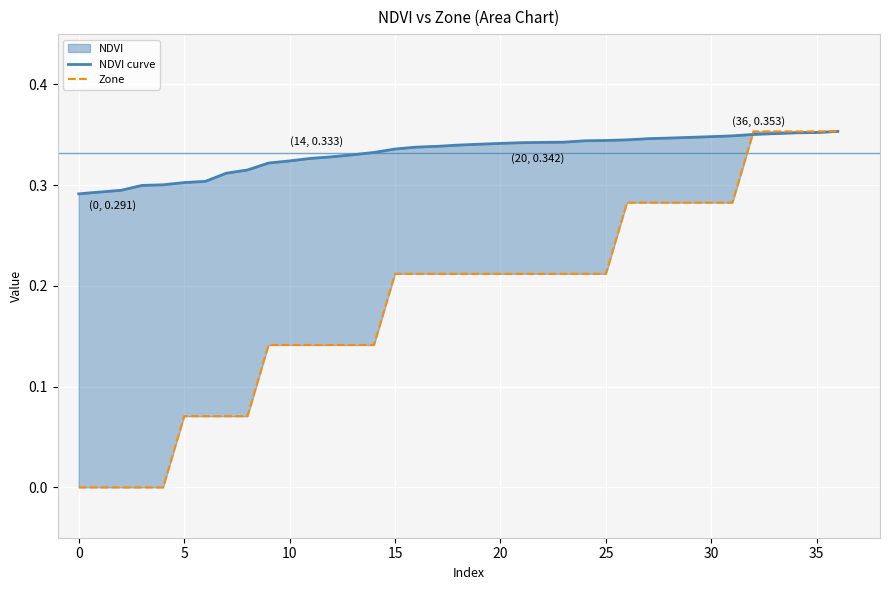

What is the label of the 21st point from the left?

20